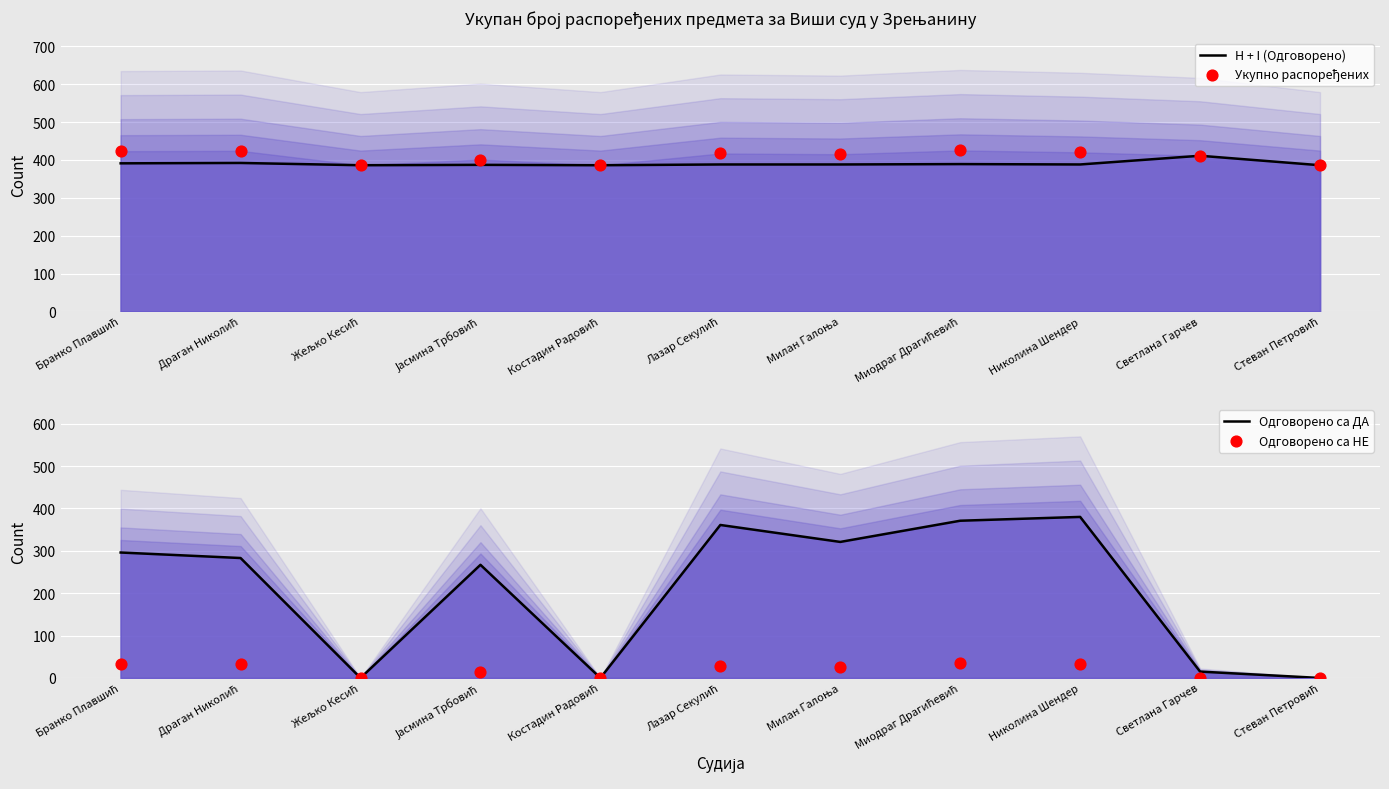

Is the value of Одговорено са ДА at Лазар Секулић greater than the value of Укупно распоређених at Бранко Плавшић?

No